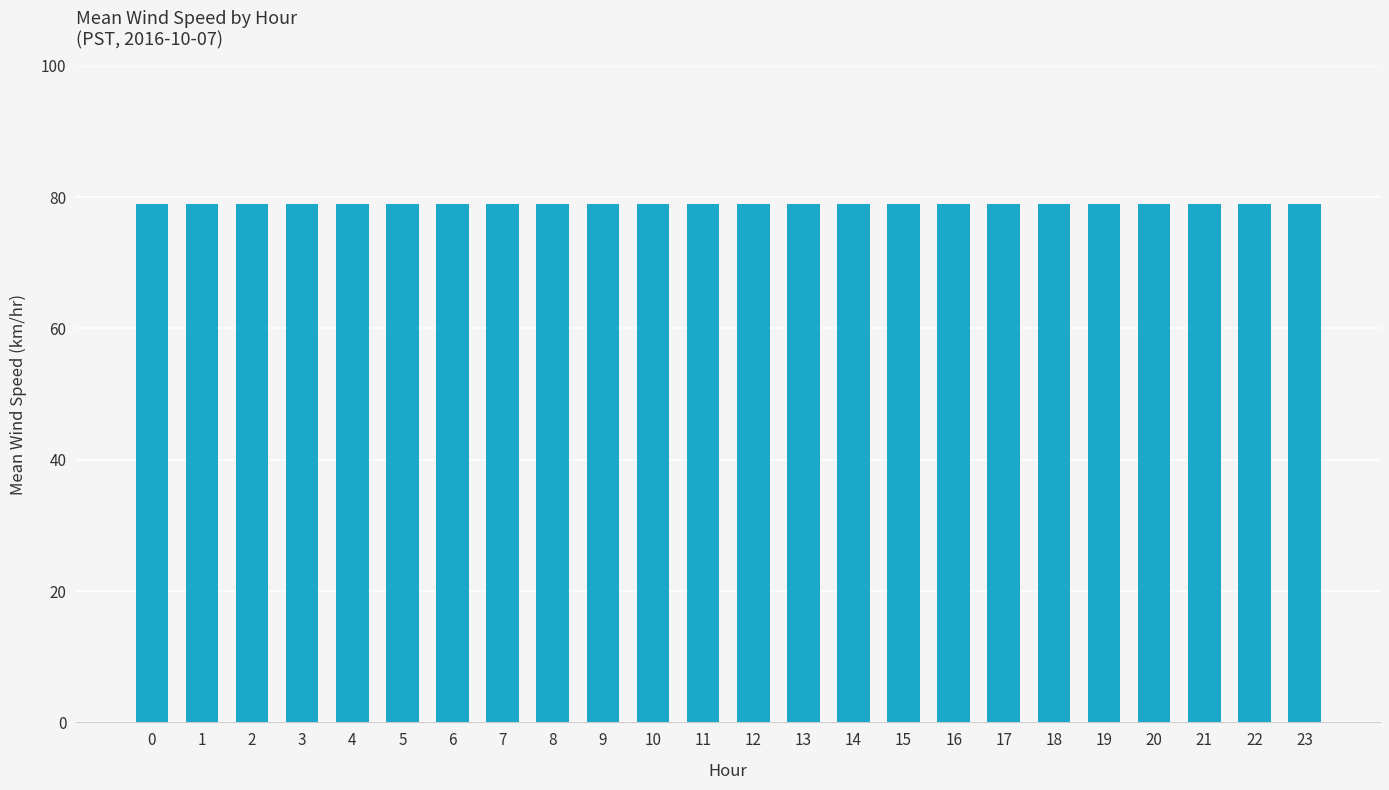

Rank the categories by value from lowest to highest.

3, 2, 21, 9, 17, 6, 13, 1, 4, 22, 10, 18, 14, 7, 16, 20, 12, 0, 23, 15, 8, 19, 5, 11